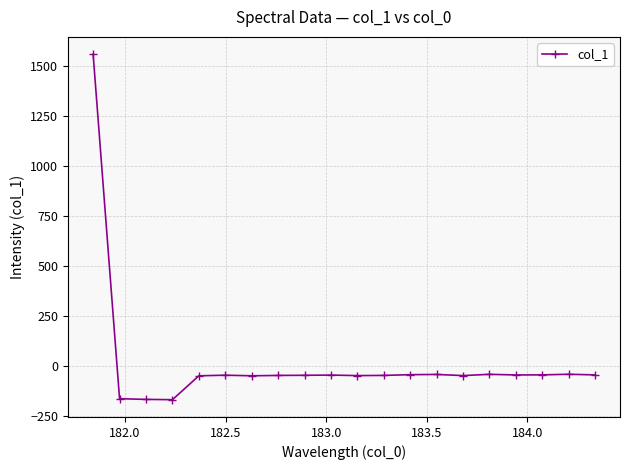

What is the difference between the second highest and minimum values?

126.8